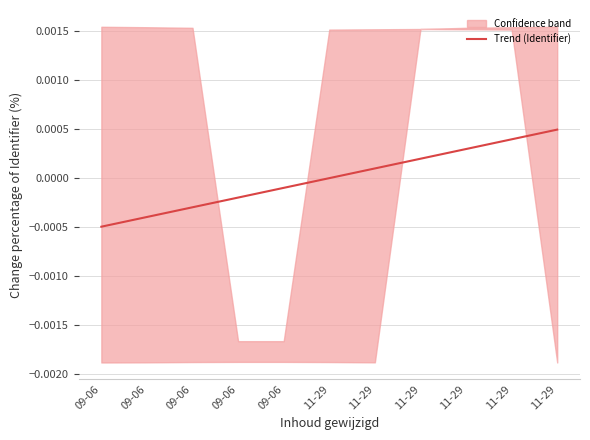

Which label corresponds to the smallest value in the chart?

09-06